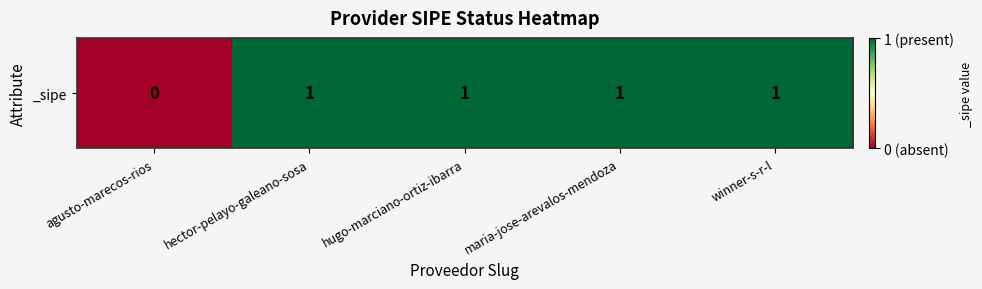

How many values are between 1 and 2?

4